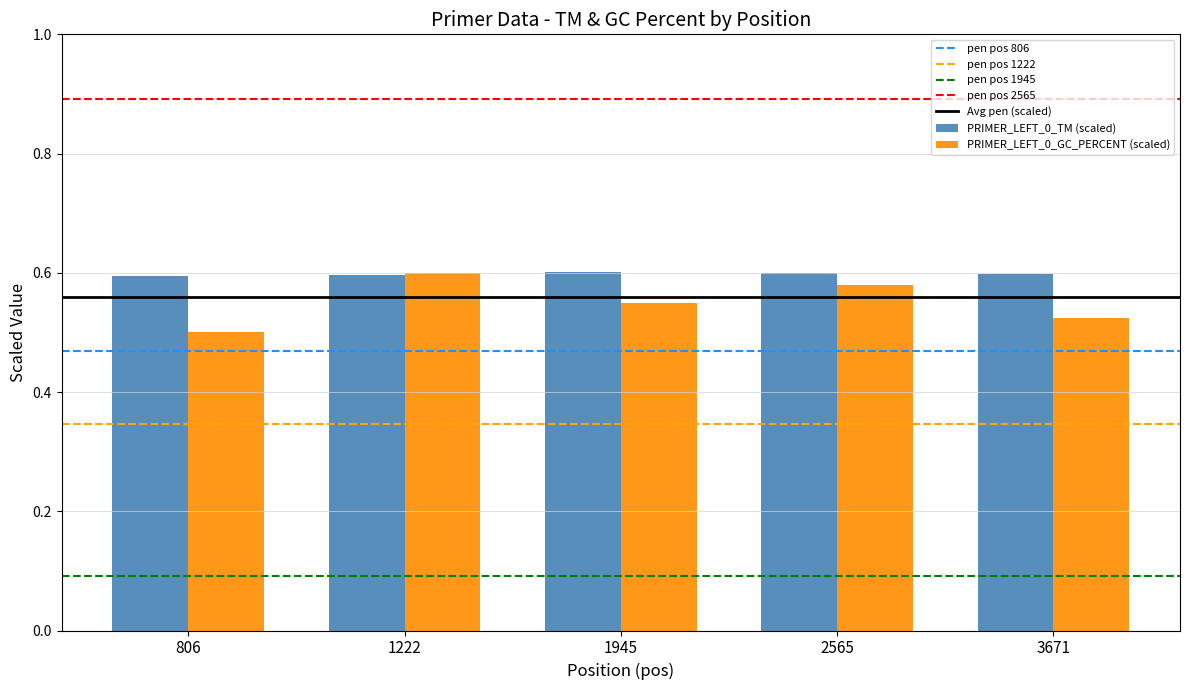

Where is PRIMER_LEFT_0_GC_PERCENT (scaled) nearest to the value 0?

806